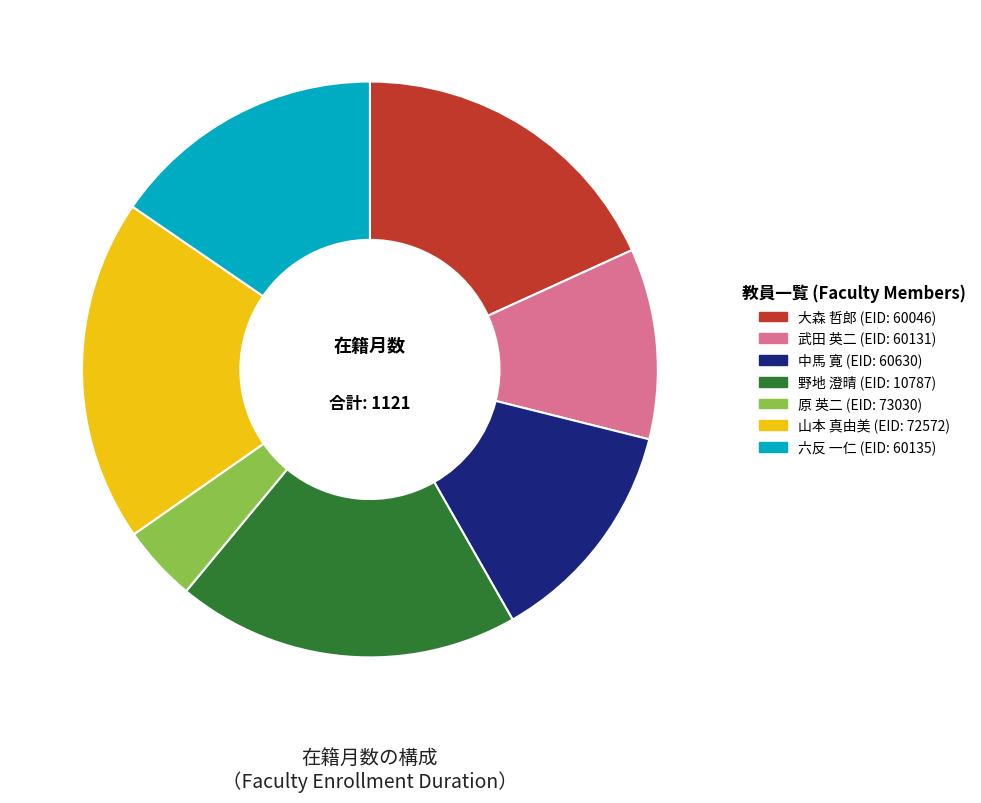

Between 原 英二 and 武田 英二, which is larger?

武田 英二